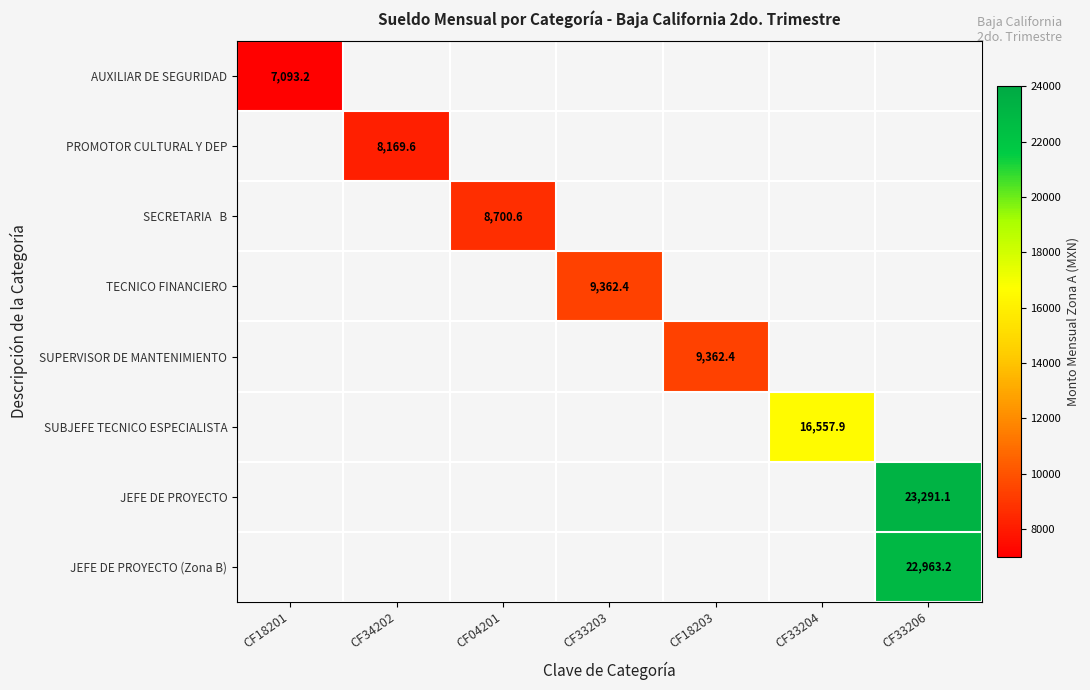

Is it true that JEFE DE PROYECTO equals 23291.1 at CF33206?

True